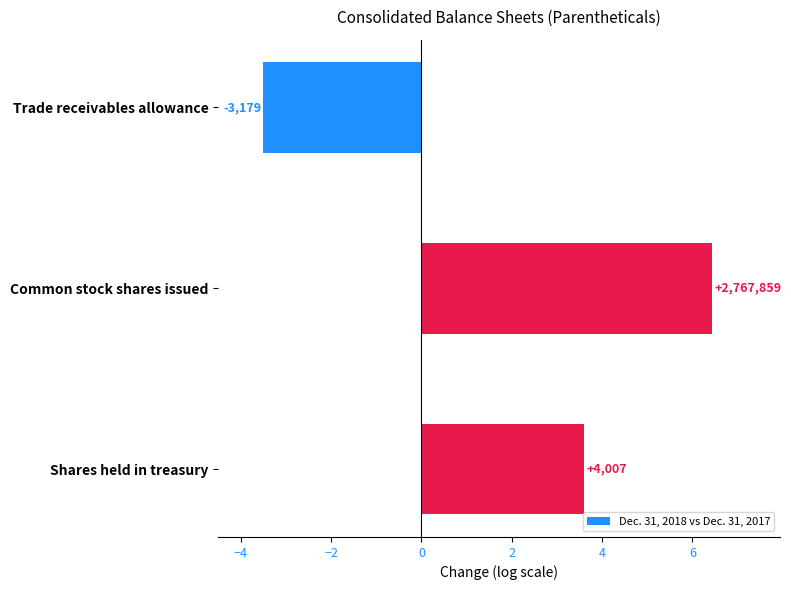

Are the bars grouped side by side (vs. stacked)?

No